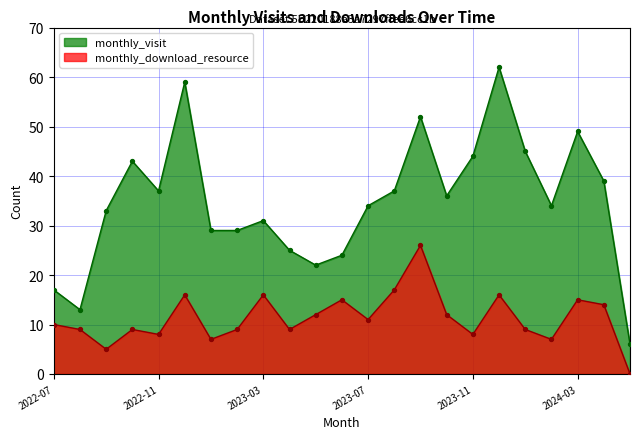

Which series has the largest Y range (max minus min)?

monthly_visit